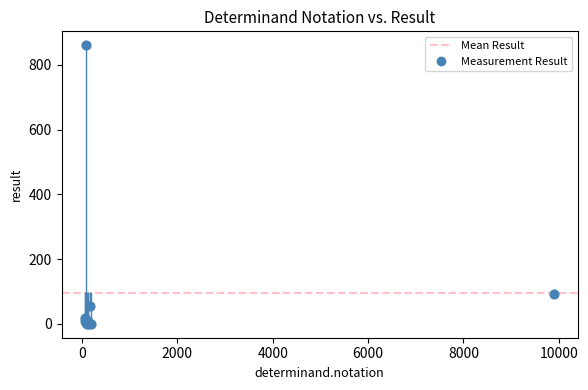

What Y value in the scatter plot is closest to 430?

91.0